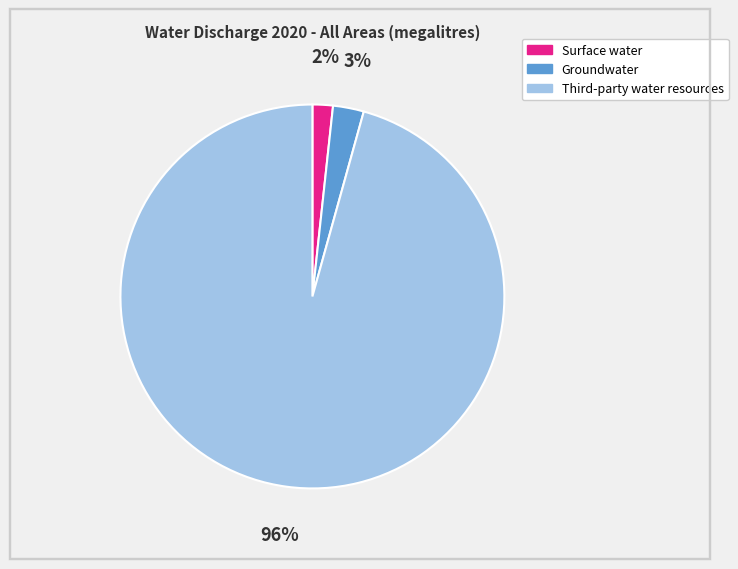

To the nearest percent, what is the average slice percentage?

33%